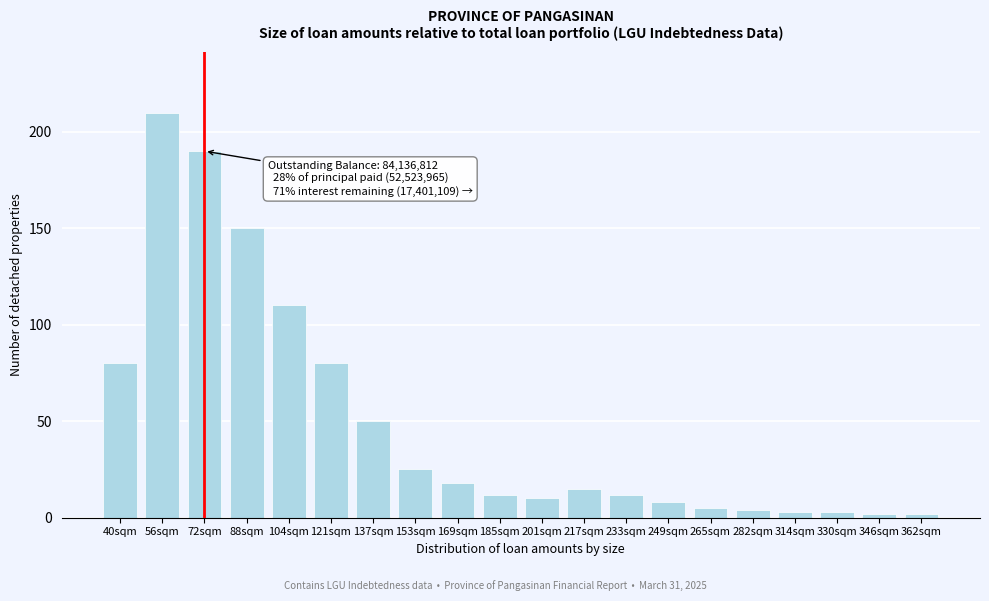

Reading left to right, list all the values displayed in this chart.

40sqm=80	56sqm=210	72sqm=190	88sqm=150	104sqm=110	121sqm=80	137sqm=50	153sqm=25	169sqm=18	185sqm=12	201sqm=10	217sqm=15	233sqm=12	249sqm=8	265sqm=5	282sqm=4	314sqm=3	330sqm=3	346sqm=2	362sqm=2